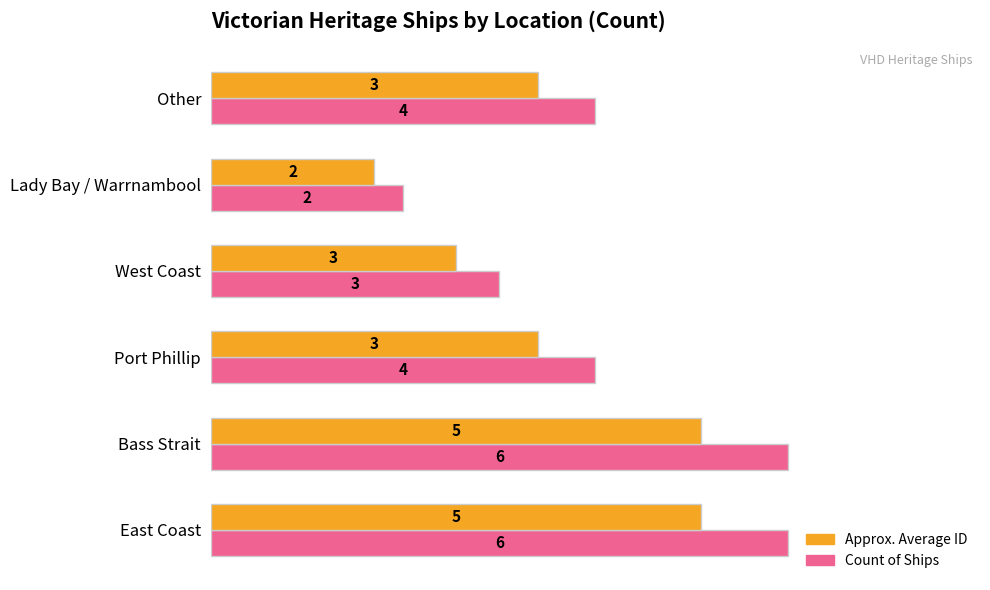

What is the average value of the Approx. Average ID series?

3.5